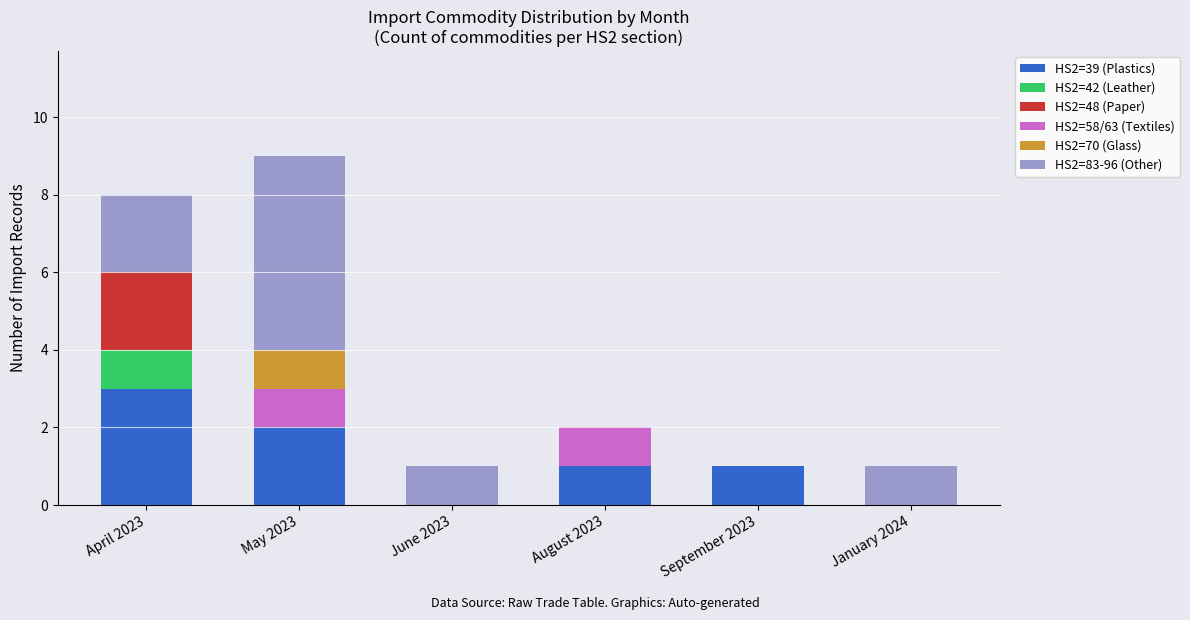

What is the total value across all series at April 2023?

8